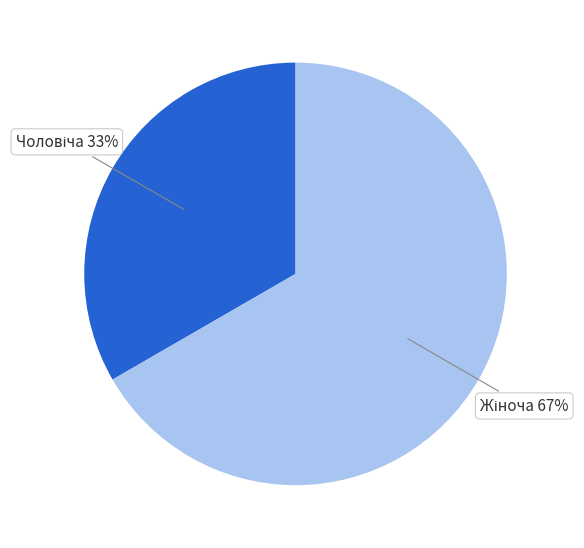

To the nearest percent, what is the average slice percentage?

50%